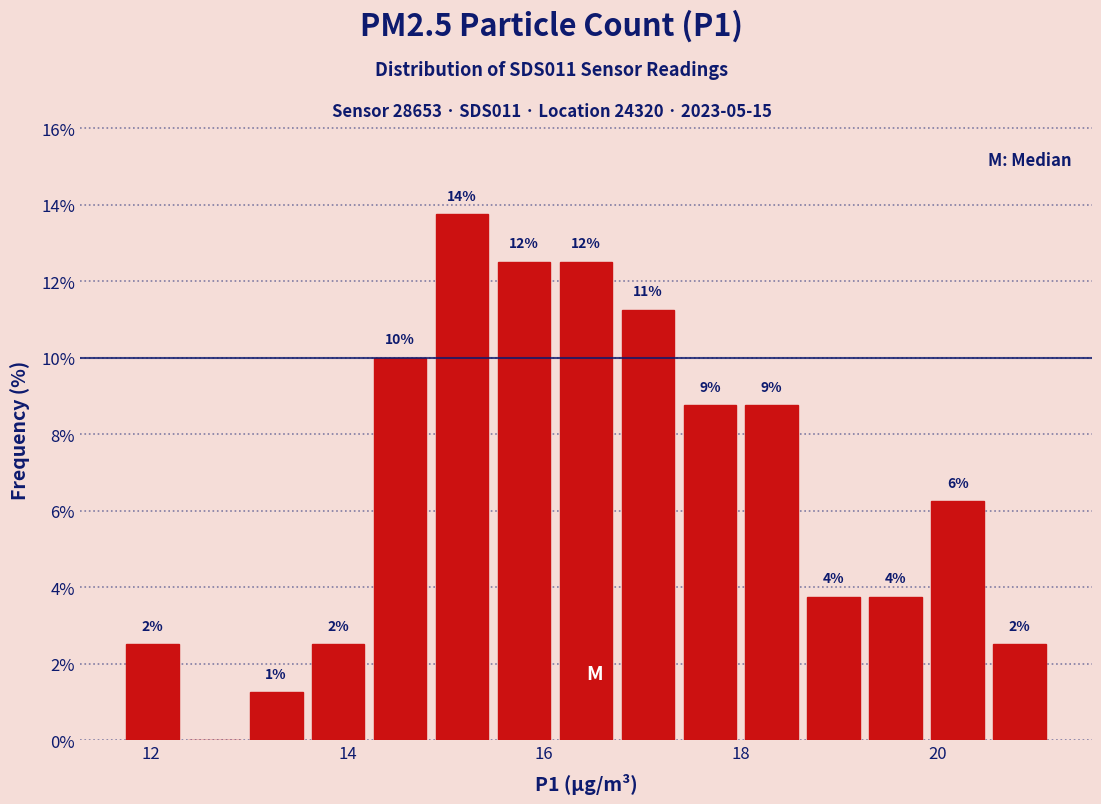

Around what value on the x-axis is the tallest bar? Give the approximate position of its centre, as read against the axis.

15.2